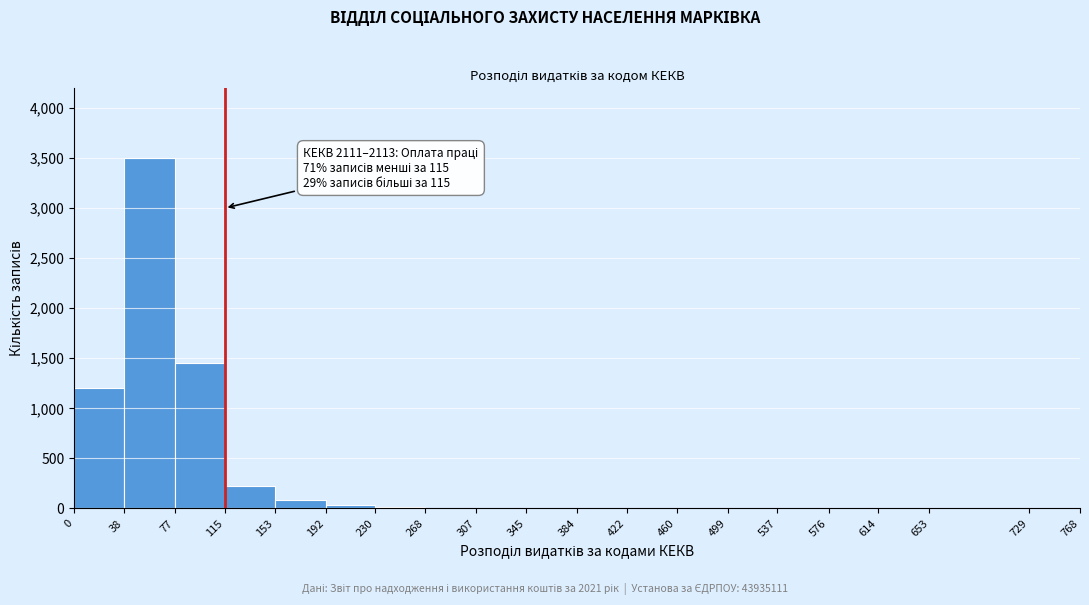

Over which range of the x-axis is the bar tallest?

38 to 77